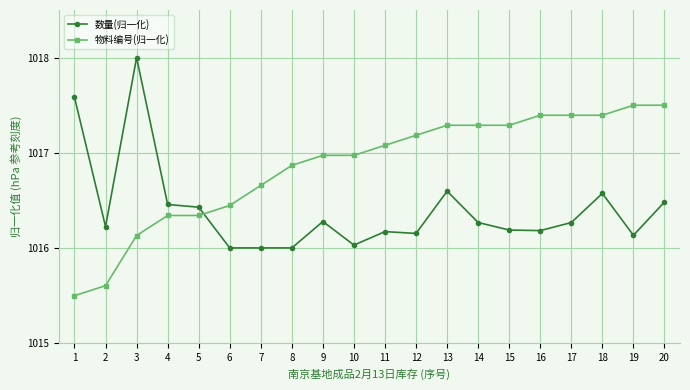

How many data points in 物料编号(归一化) are above 1017?

10